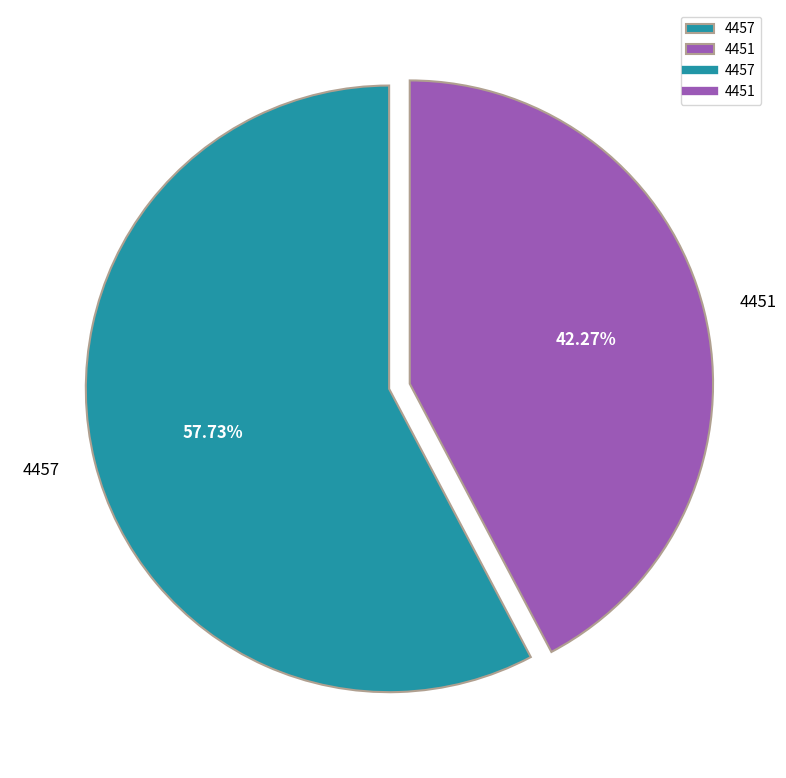

Rank the categories by value from highest to lowest.

4457, 4451